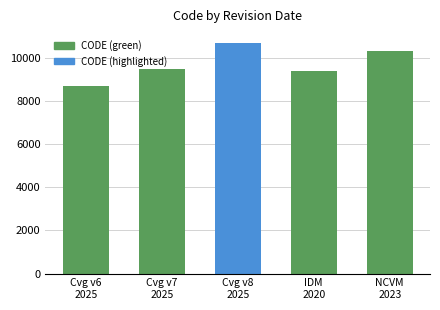

What is the smallest value displayed?

8676